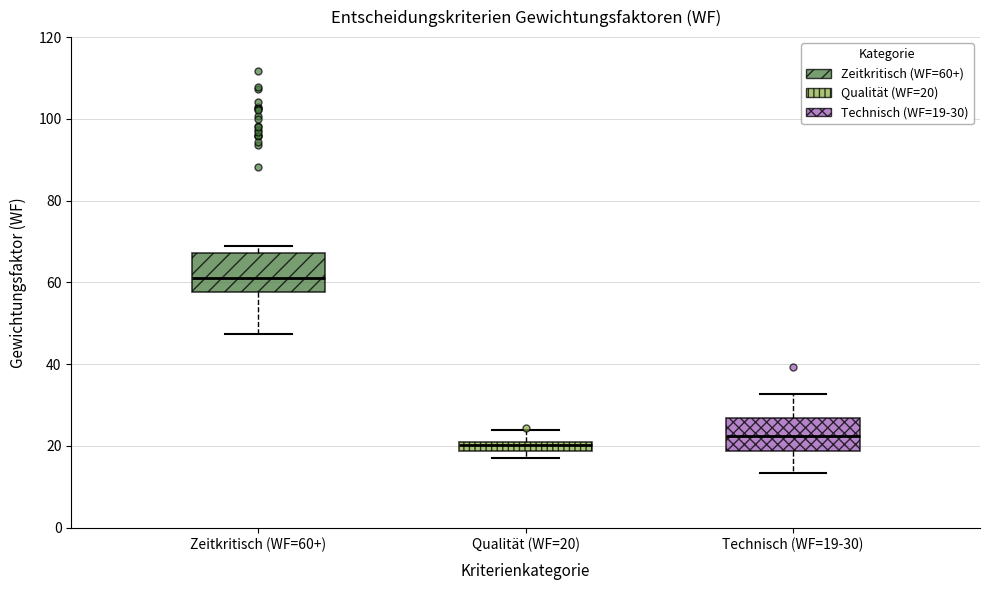

Which box has the highest median line?

Zeitkritisch (WF=60+)